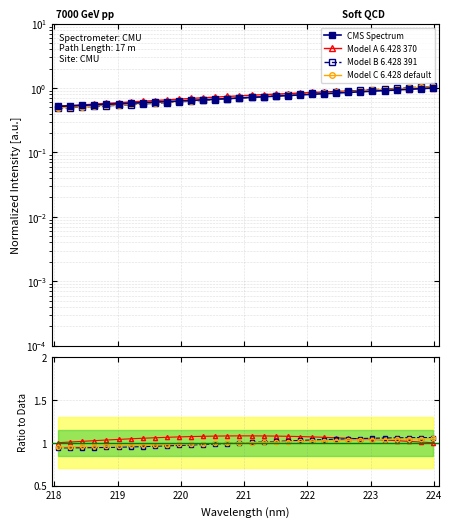

Does the chart have visible grid lines?

Yes